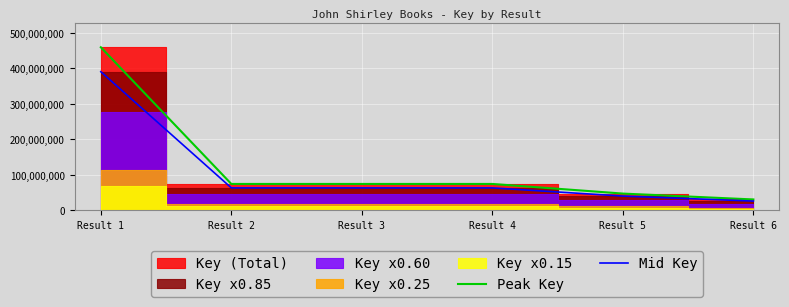

Where does the Peak Key series first go above 74145760?

Result 1